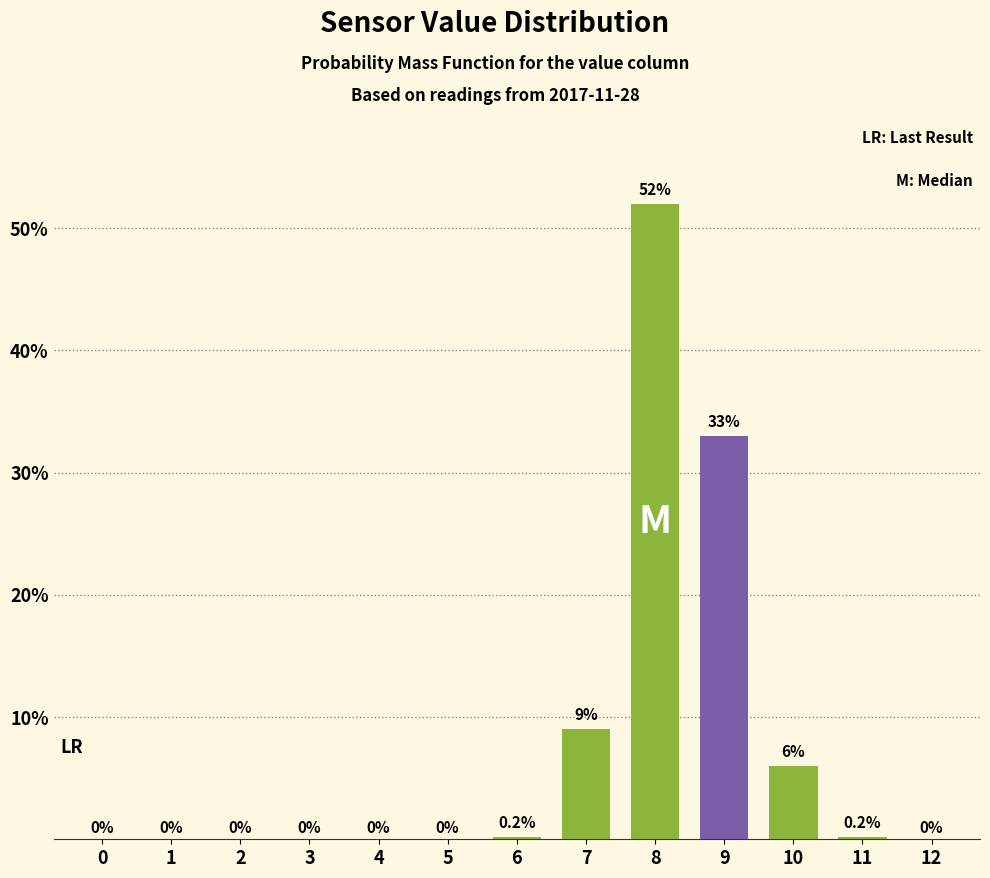

Reading left to right, list all the values displayed in this chart.

0=0.0	1=0.0	2=0.0	3=0.0	4=0.0	5=0.0	6=0.2	7=9.0	8=52.0	9=33.0	10=6.0	11=0.2	12=0.0